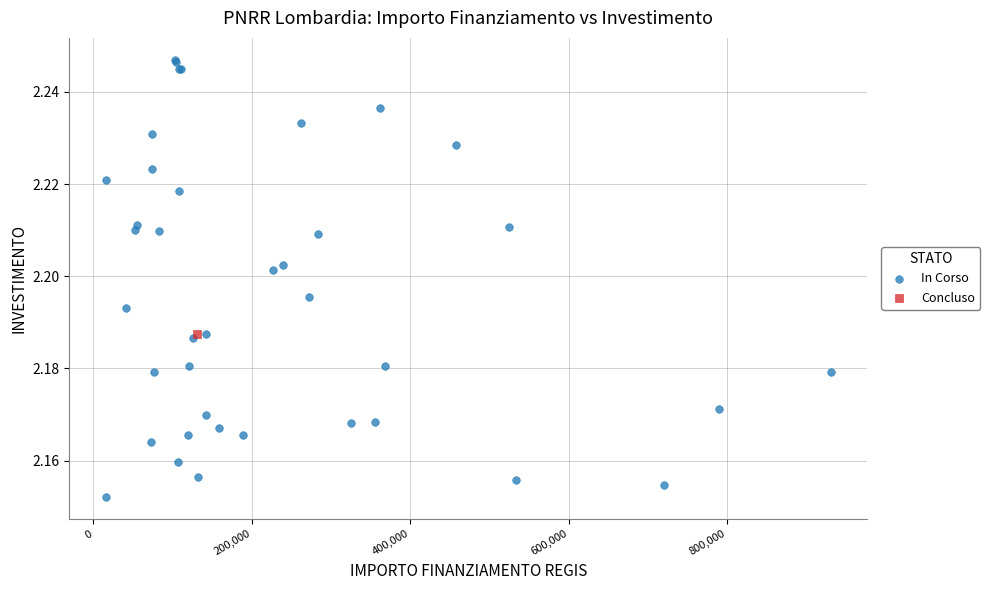

What are all the series names shown in the legend?

In Corso, Concluso